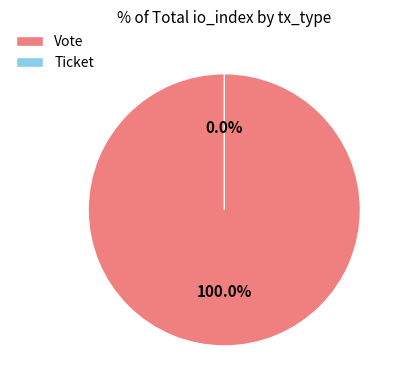

To the nearest percent, what is the combined percentage of Vote and Ticket?

100%